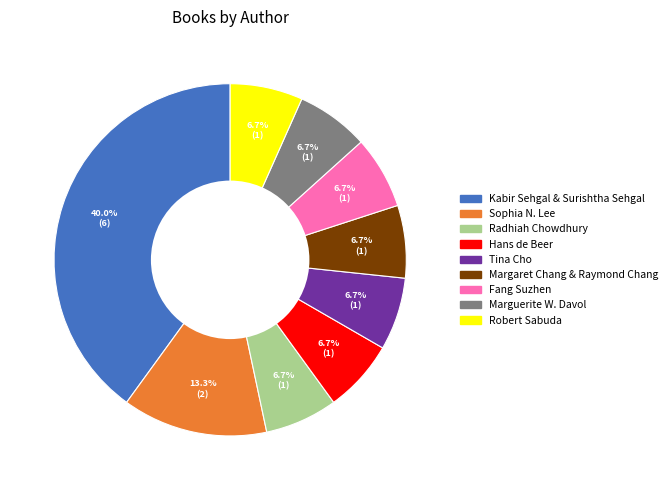

To the nearest percent, what percentage of the pie is Hans de Beer?

7%